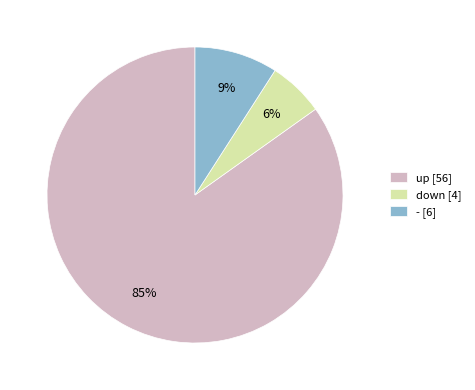

Which category has the biggest portion of the pie?

up